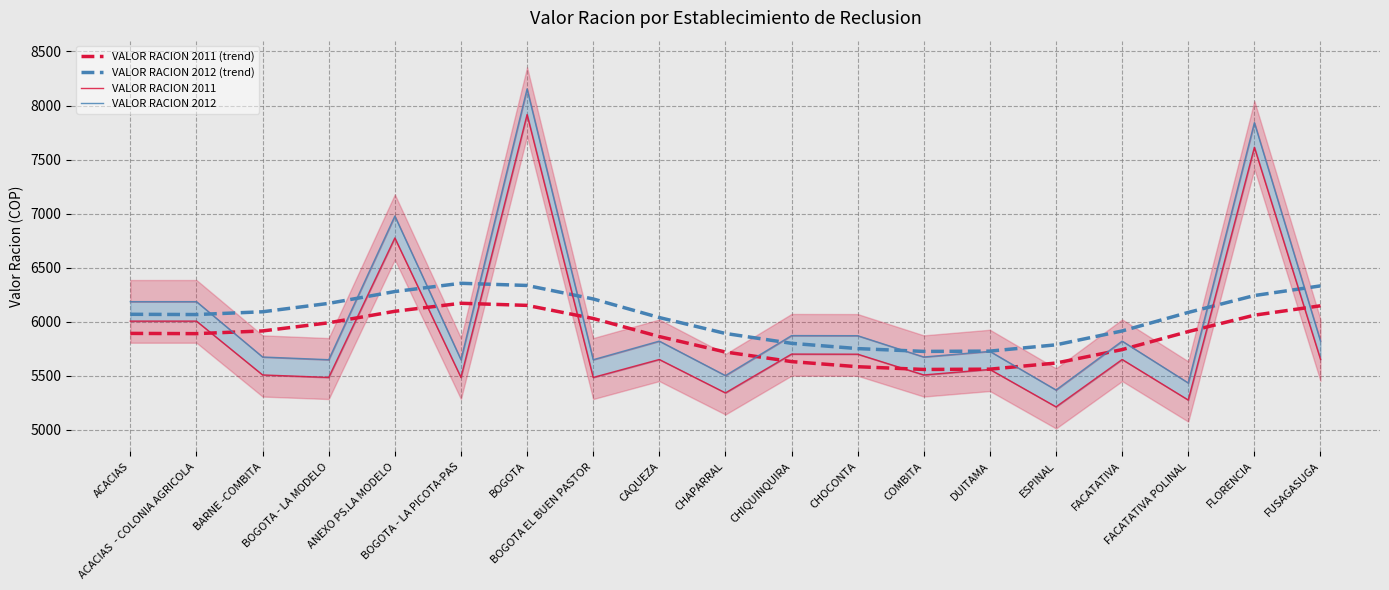

True or false: VALOR RACION 2012 (trend) has a value of 10135.8 at BOGOTA - LA PICOTA-PAS.

False